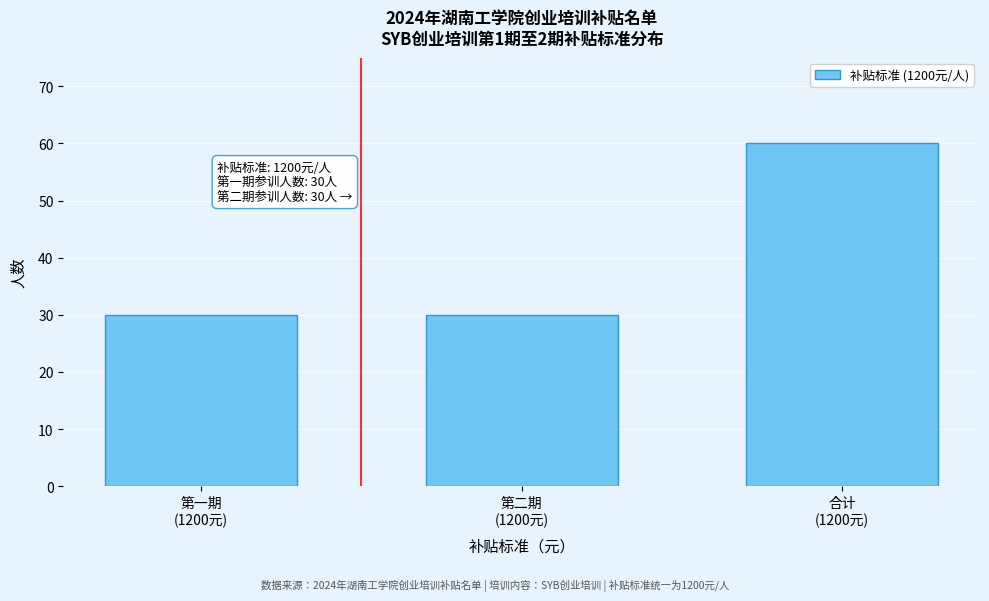

Reading left to right, transcribe all the data shown in this chart.

30	30	60